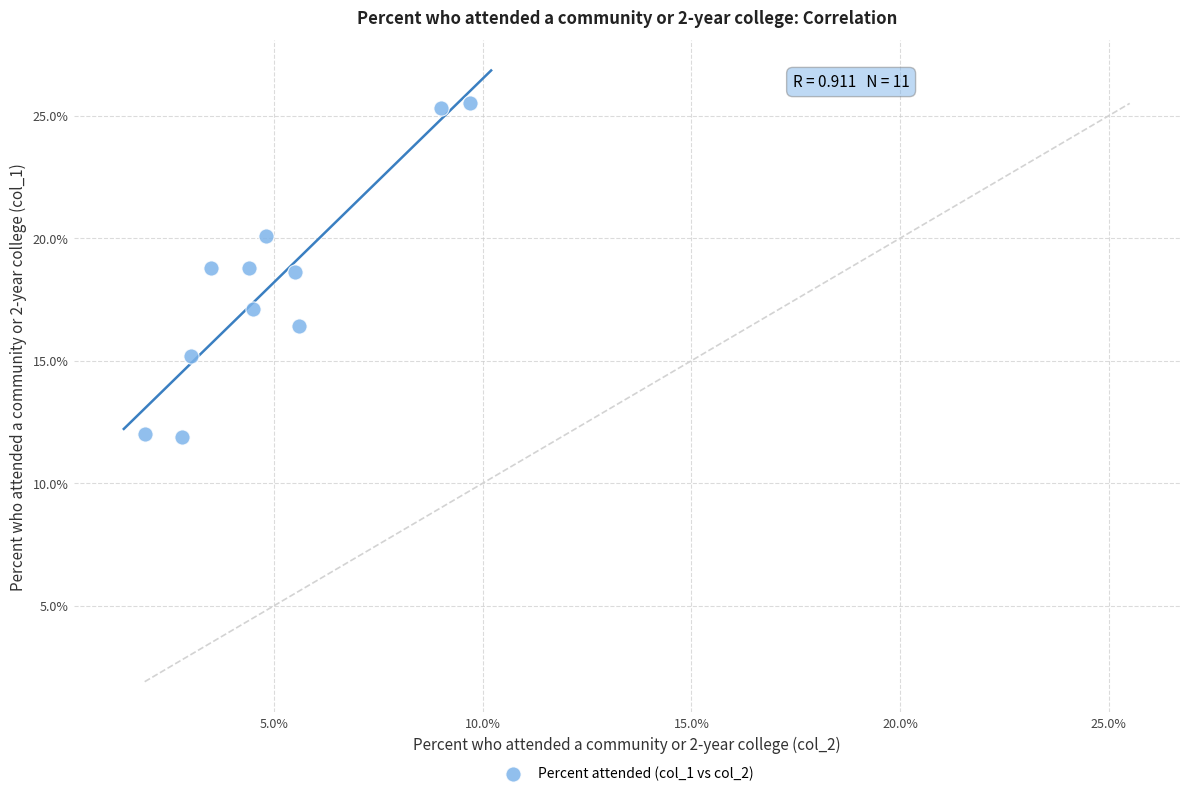

What is the range of Y values (max minus min)?

13.6